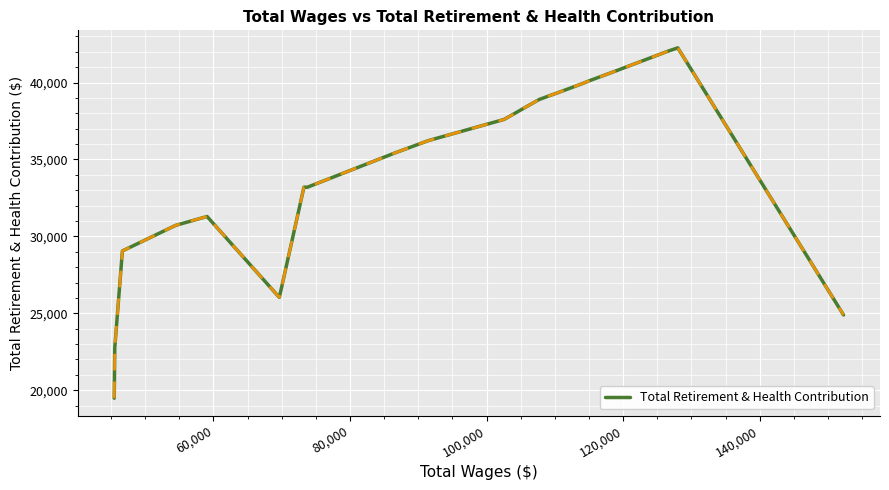

What is the smallest value displayed?

19480